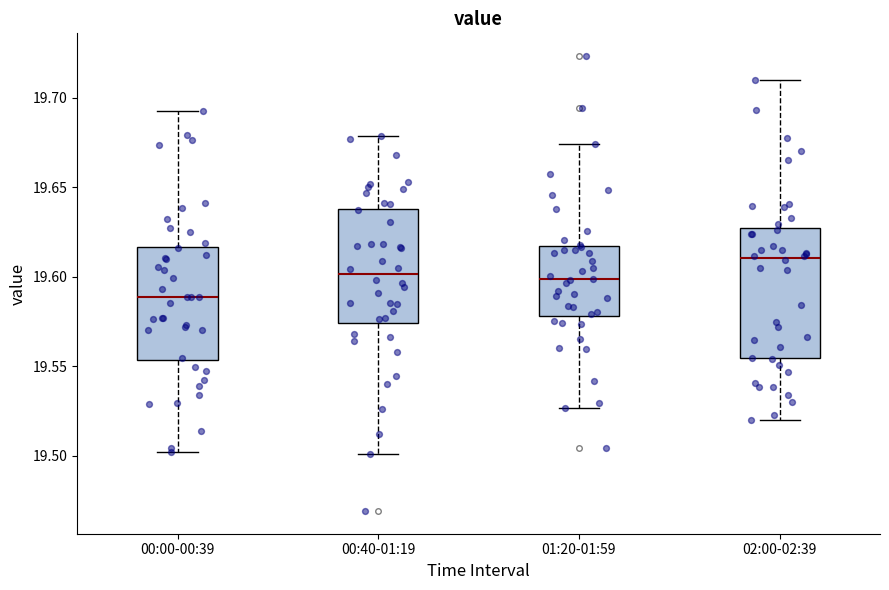

Reading left to right, read every box against the y-axis: the position of its median line, the range the box covers, and the ends of its whiskers. The values are not printed on the chart, so give them approximately, as read against the axis.

00:00-00:39: median 19.590, box 19.555 to 19.615, whiskers 19.500 to 19.695
00:40-01:19: median 19.600, box 19.575 to 19.640, whiskers 19.500 to 19.680
01:20-01:59: median 19.600, box 19.580 to 19.615, whiskers 19.525 to 19.675
02:00-02:39: median 19.610, box 19.555 to 19.625, whiskers 19.520 to 19.710